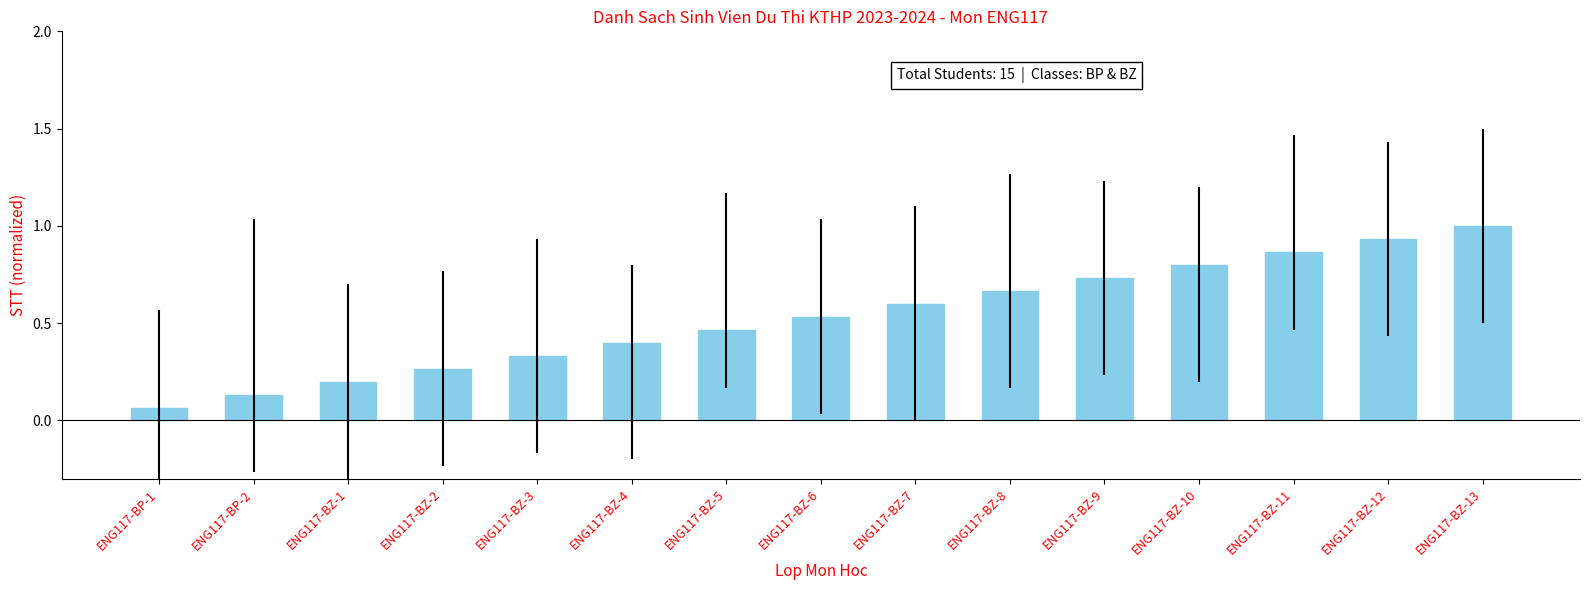

Rank the categories by value from highest to lowest.

ENG117-BZ-13, ENG117-BZ-12, ENG117-BZ-11, ENG117-BZ-10, ENG117-BZ-9, ENG117-BZ-8, ENG117-BZ-7, ENG117-BZ-6, ENG117-BZ-5, ENG117-BZ-4, ENG117-BZ-3, ENG117-BZ-2, ENG117-BZ-1, ENG117-BP-2, ENG117-BP-1